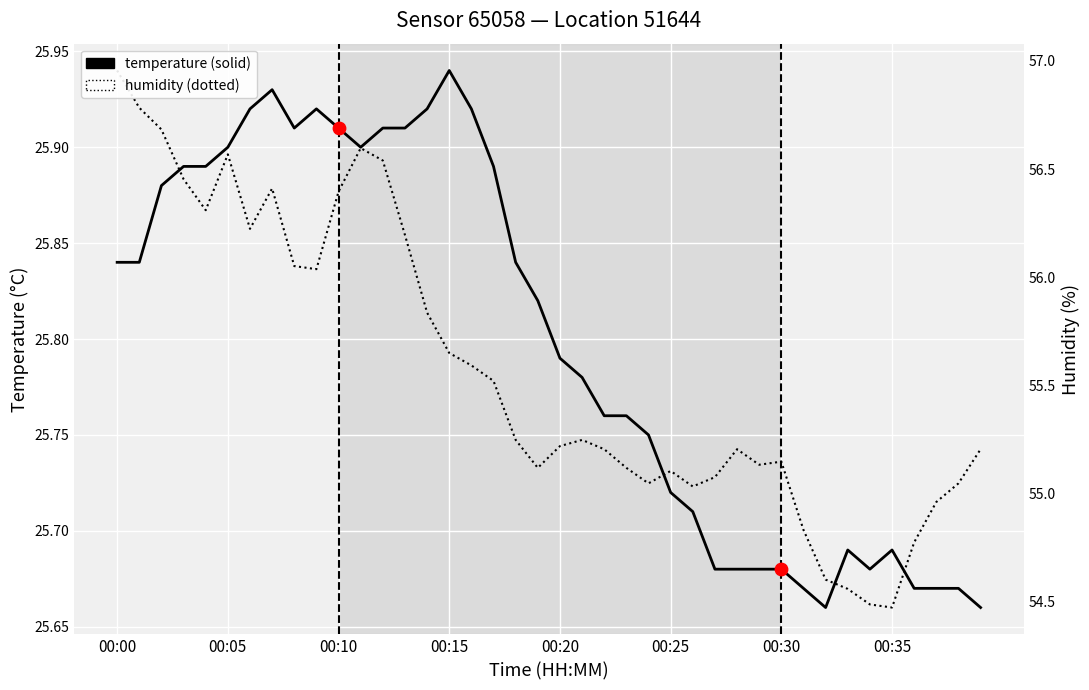

At how many categories does at least one series exceed 25?

40